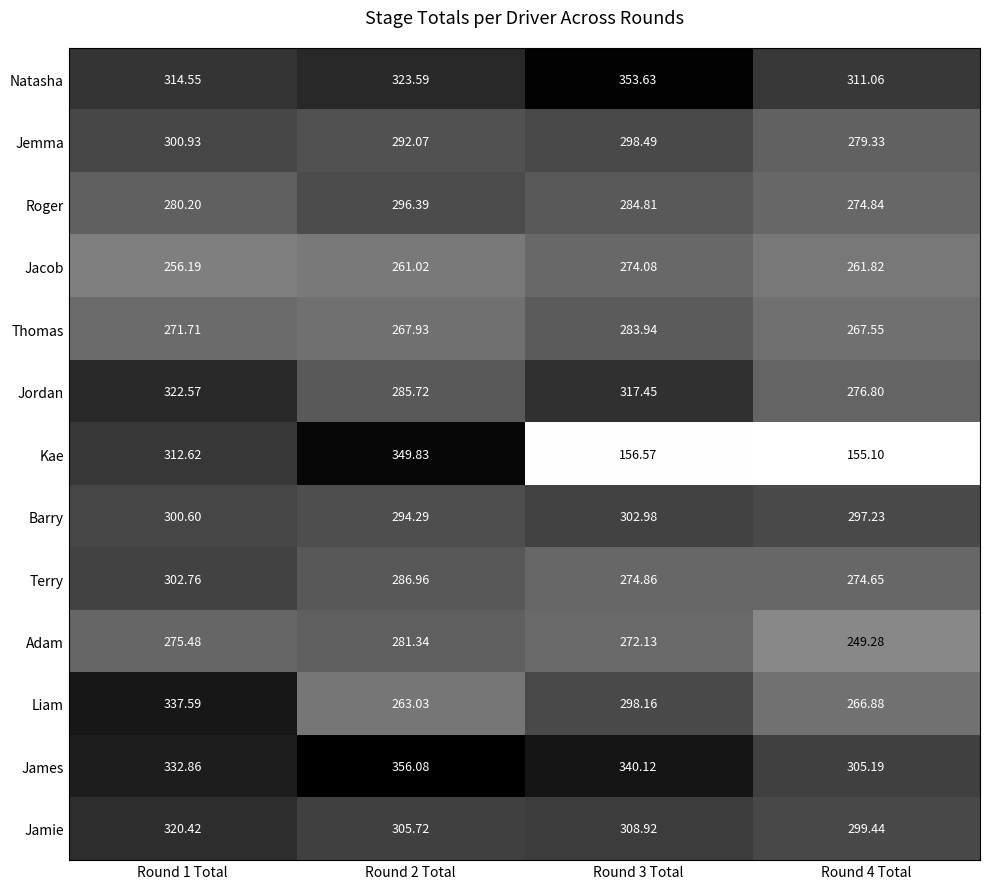

Rank the series by their maximum value, from highest to lowest.

James, Natasha, Kae, Liam, Jordan, Jamie, Barry, Terry, Jemma, Roger, Thomas, Adam, Jacob